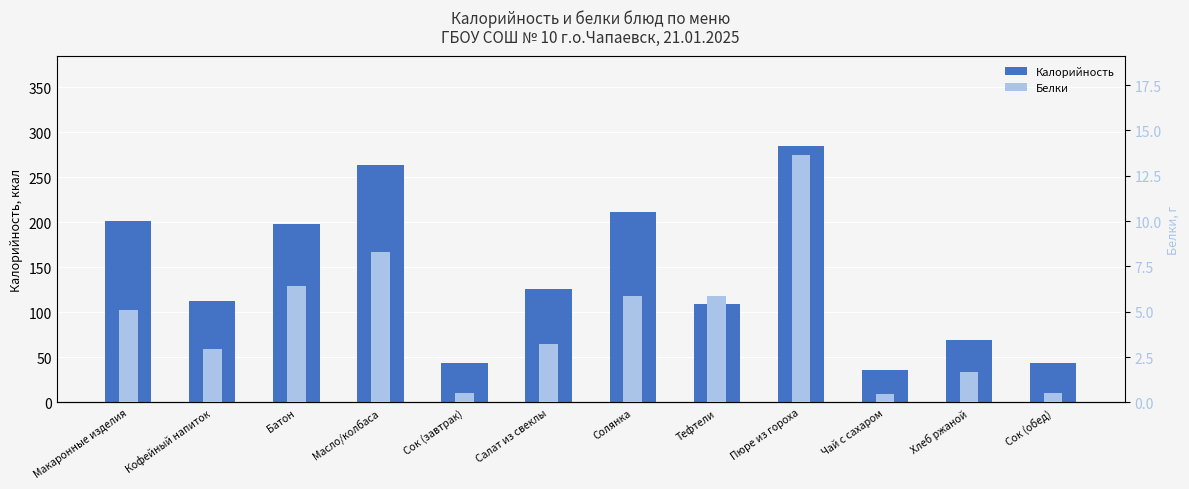

True or false: Белки has a value of 0.3 at Сок (завтрак).

False